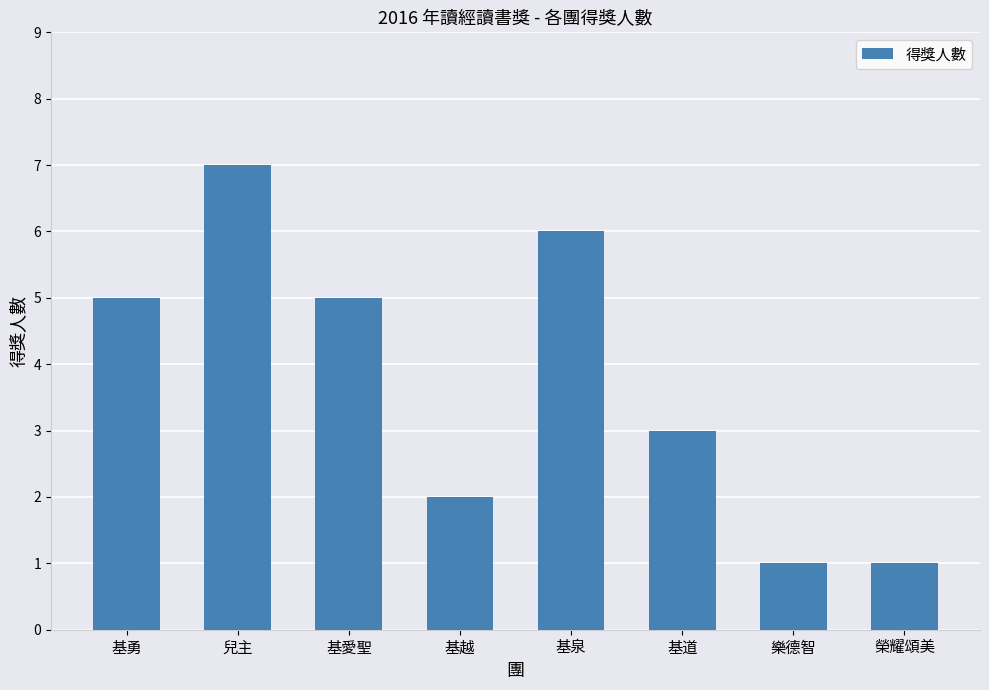

The value at 兒主 is 4. True or false?

False